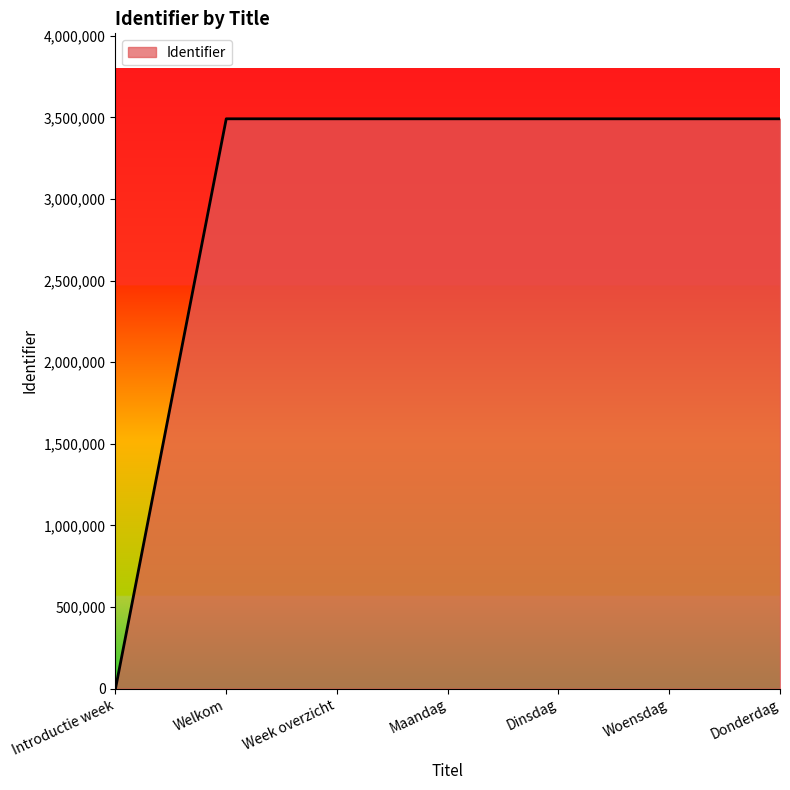

What position from the right is Welkom?

6